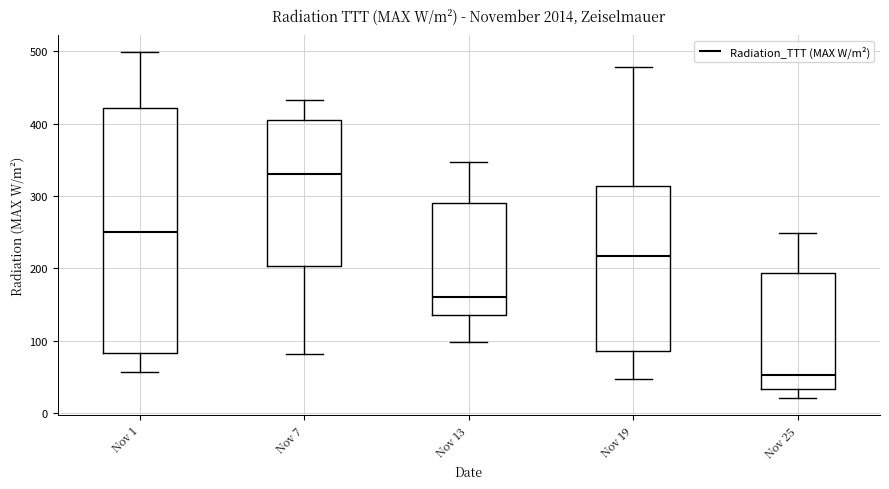

Which box has the lowest median line?

Nov 25